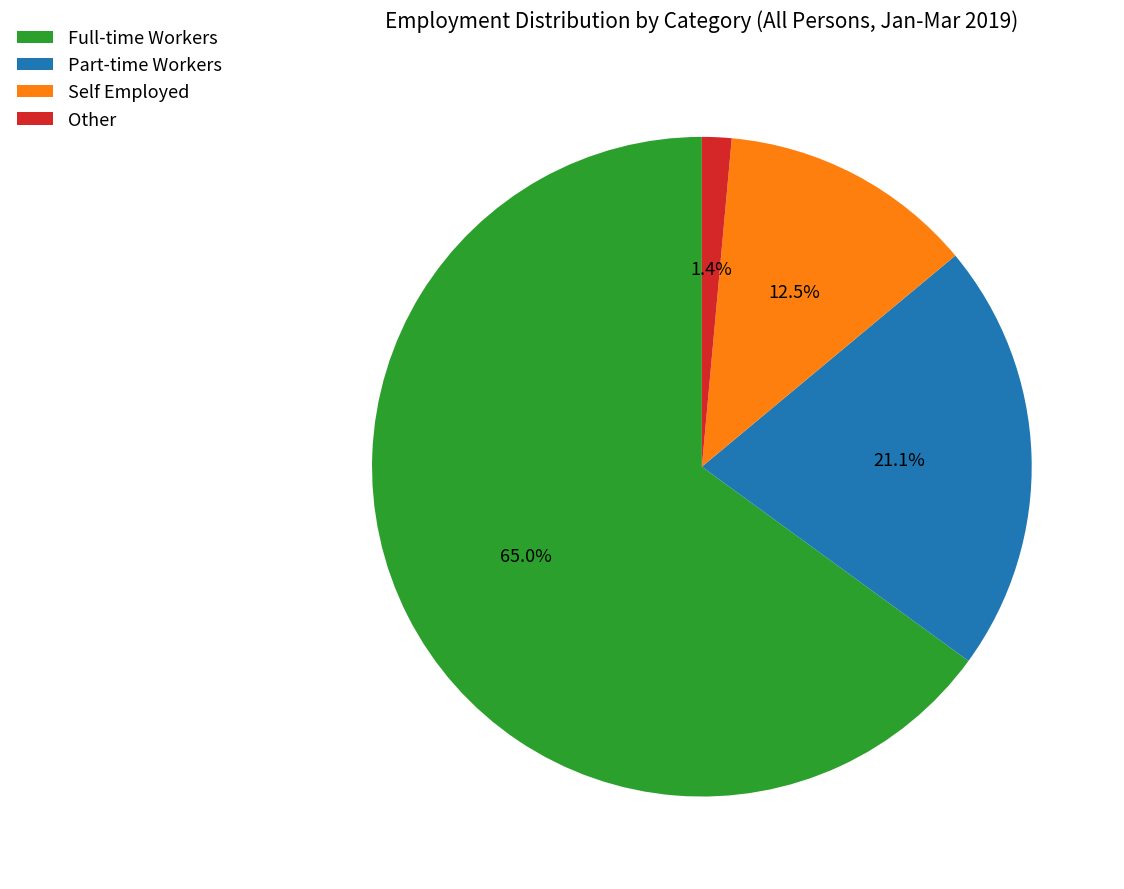

To the nearest percent, what is the difference between the largest and smallest slice percentages?

64%